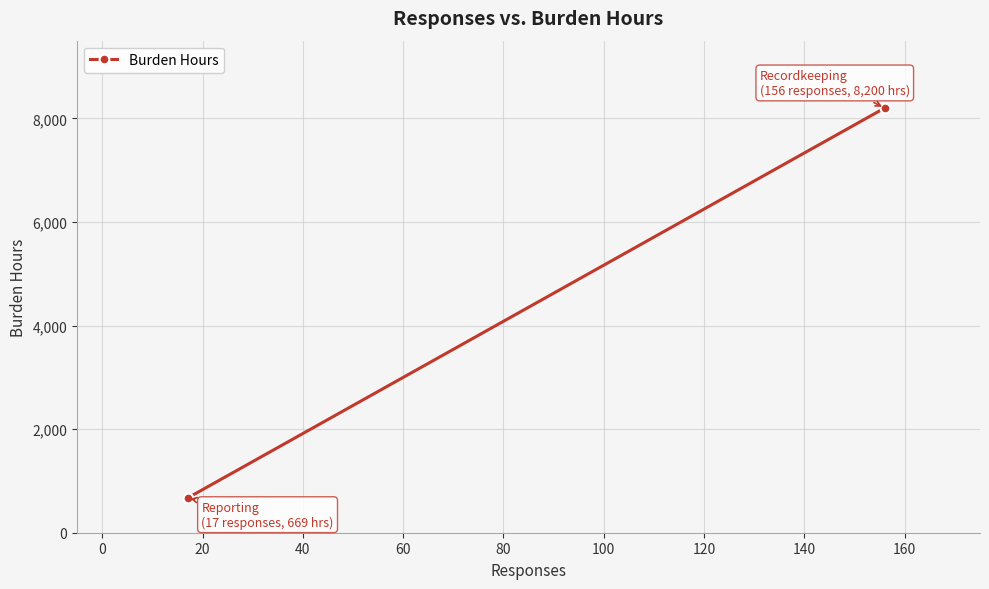

Count the values in the range 669 to 8200.

2